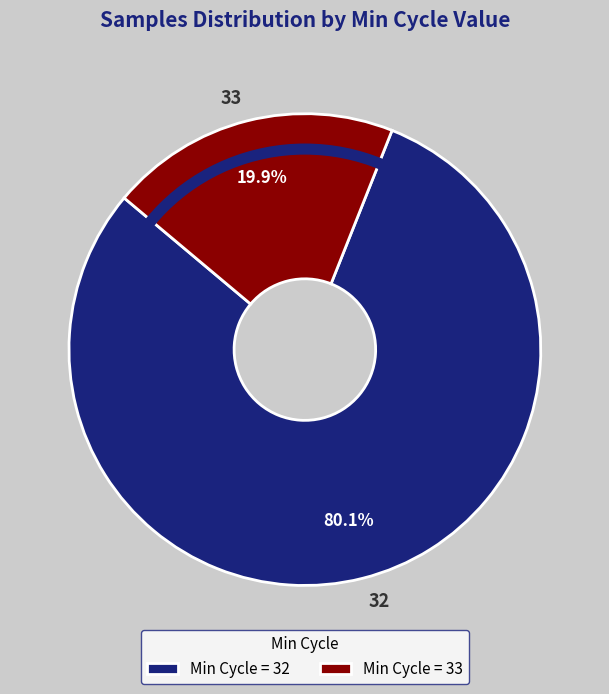

Approximately how many times larger is the value at 32 compared to 33?

4.0